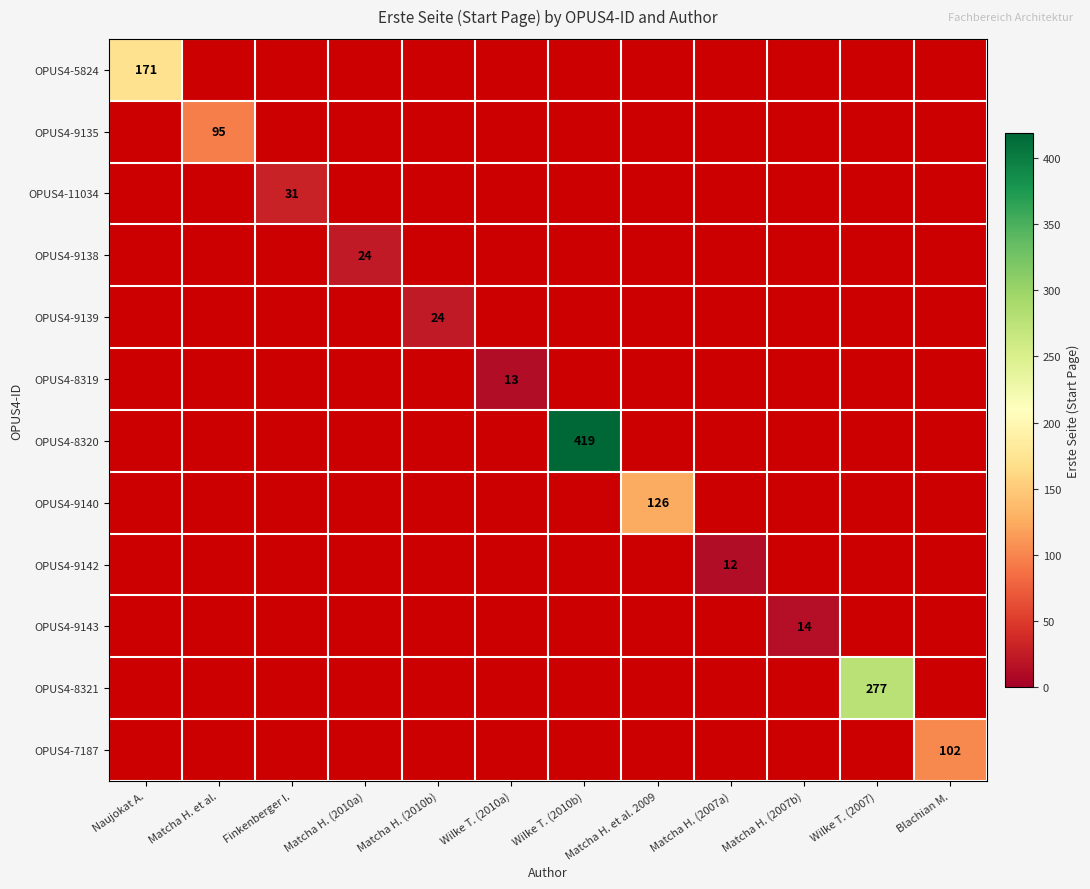

What is the greatest value displayed?

419.0